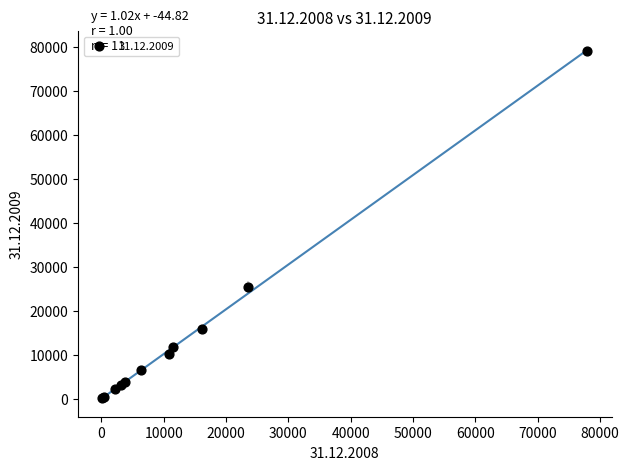

What Y value in the scatter plot is closest to 39586?

25254